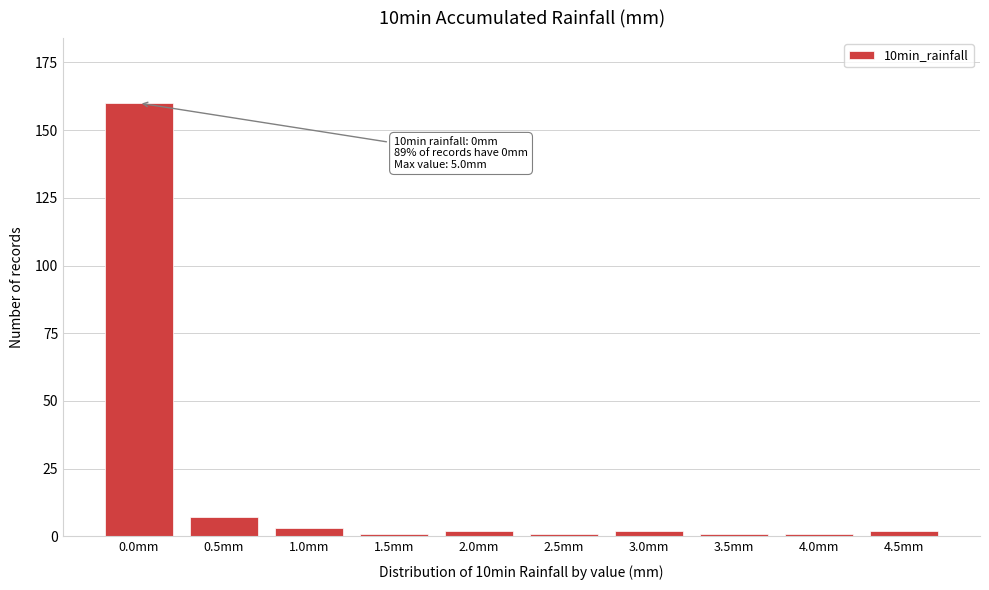

Reading left to right, extract all data points from this chart.

160	7	3	1	2	1	2	1	1	2